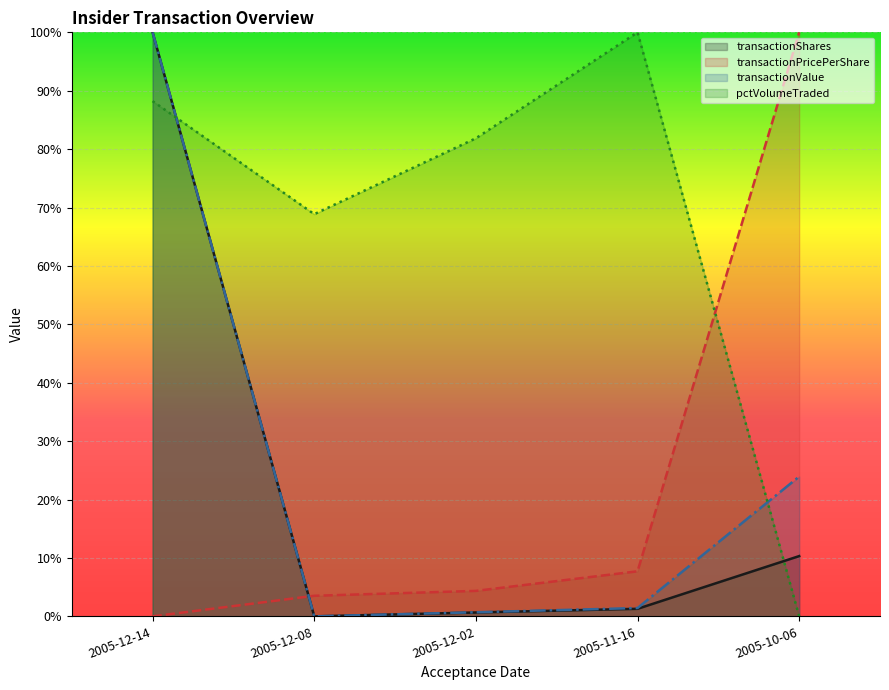

What is the sum of all transactionValue values?

1.3